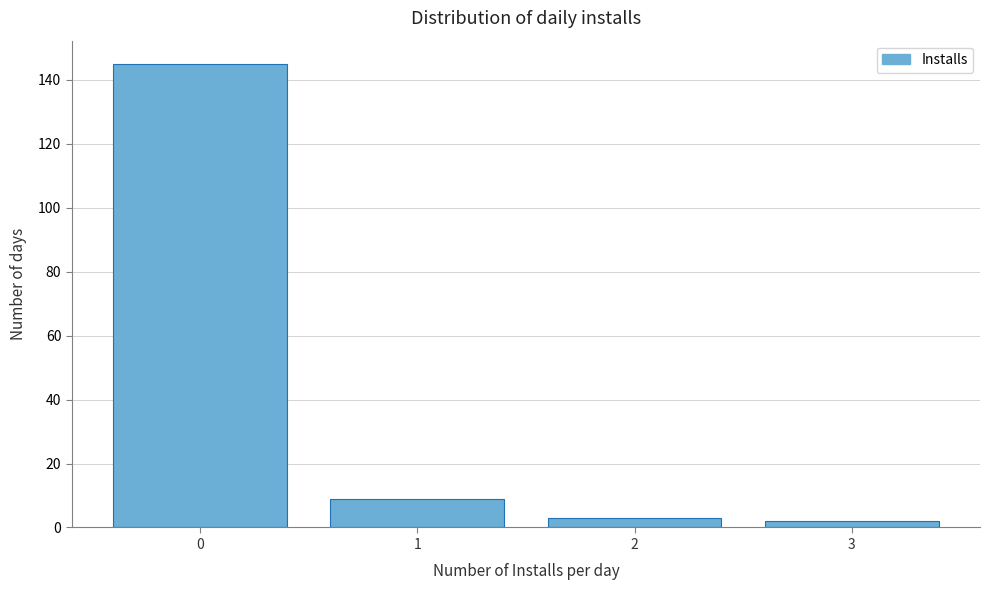

Reading left to right, list every bar in this chart as the range it spans on the x-axis followed by its height. The values are not printed on the chart, so give them approximately, as read against the axis.

-0.5 to 0.5: 146
0.5 to 1.5: 10
1.5 to 2.5: 4
2.5 to 3.5: 2